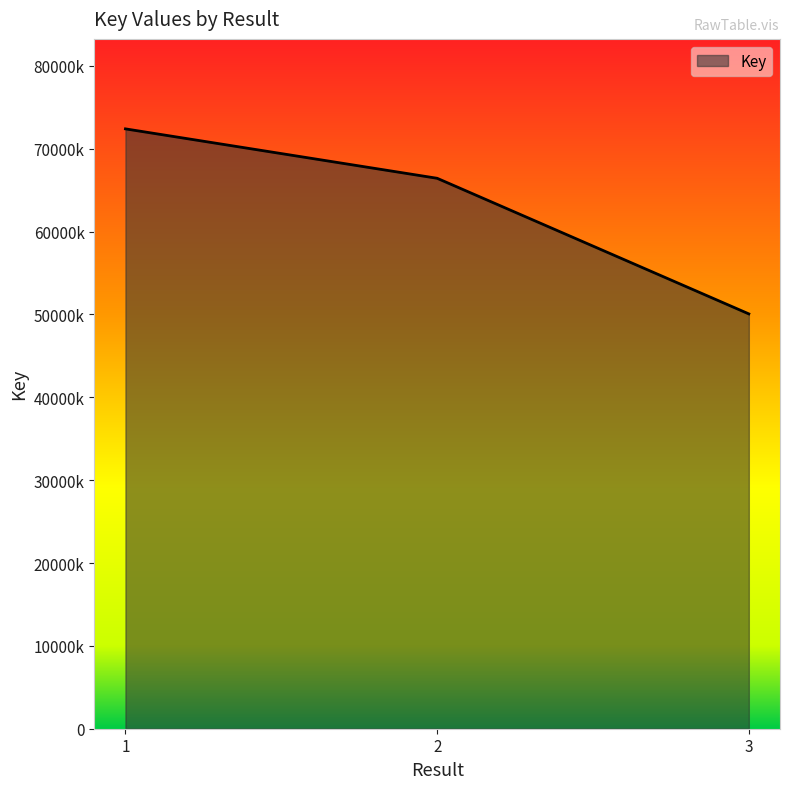

Approximately how many times larger is the value at 3 compared to 2?

0.8